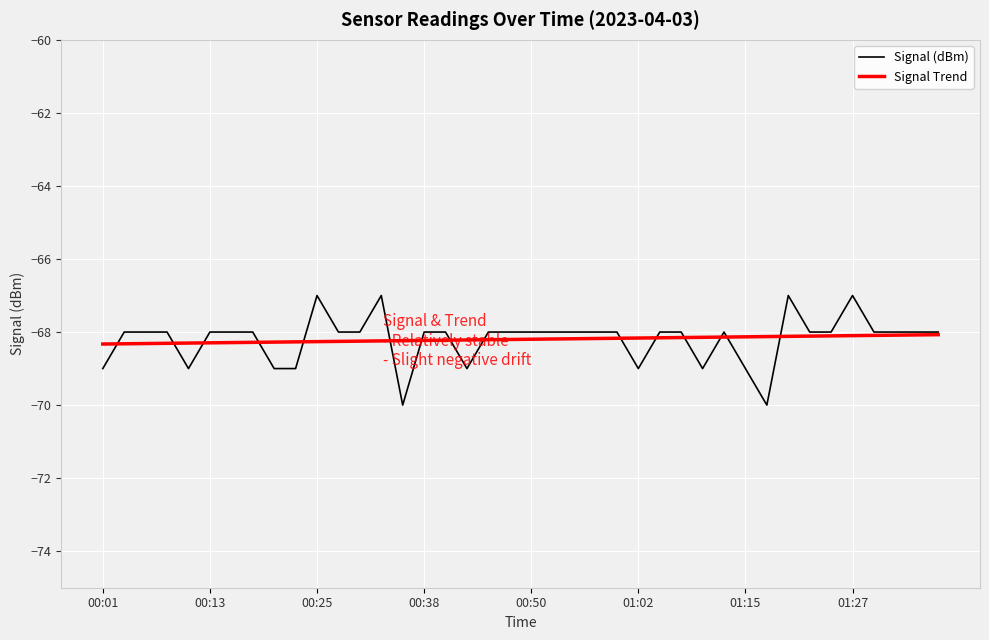

What are all the series names shown in the legend?

Signal (dBm), Signal Trend